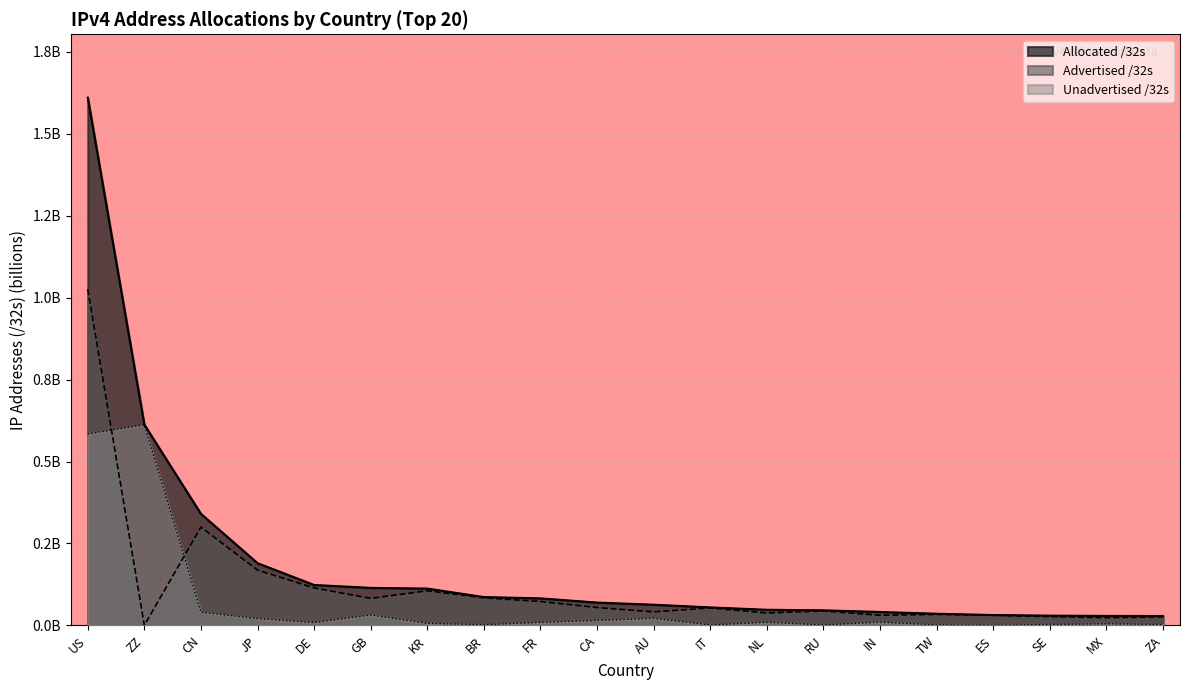

After their last crossing, which series has the higher values: Unadvertised /32s or Advertised /32s?

Advertised /32s